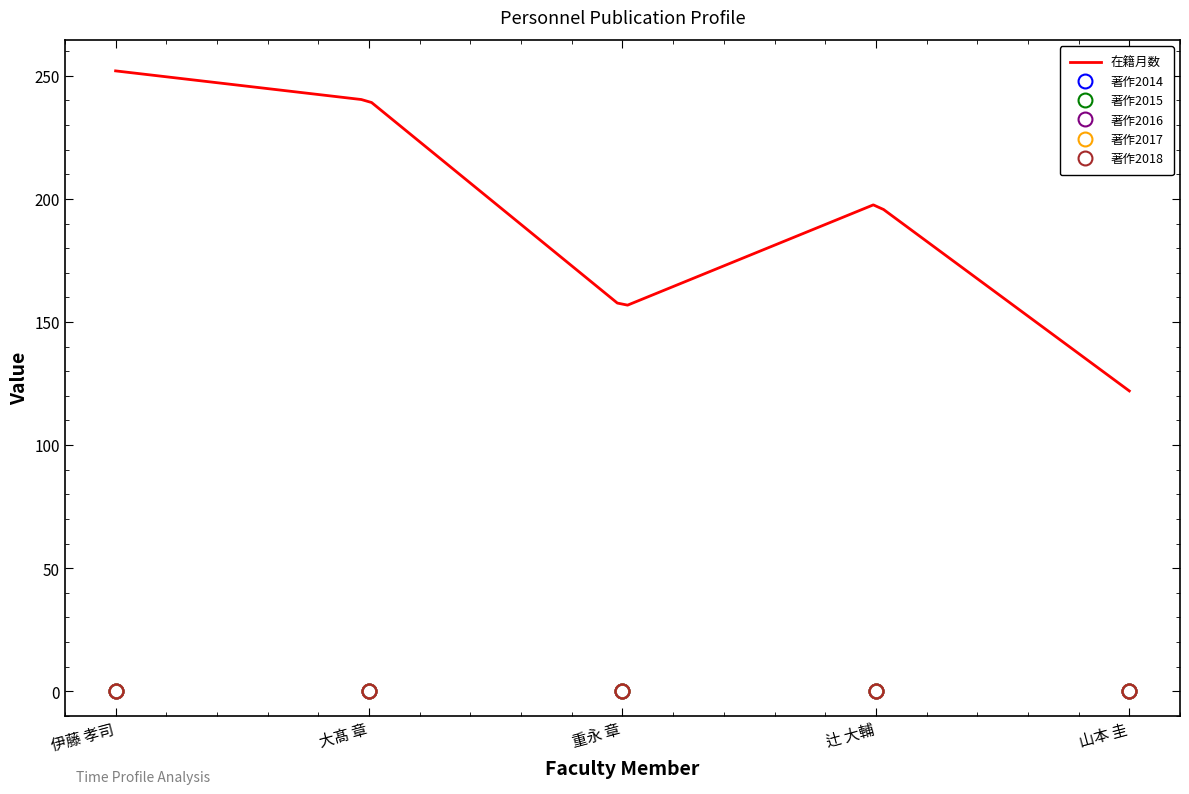

Does the chart display data point markers on the line(s)?

No